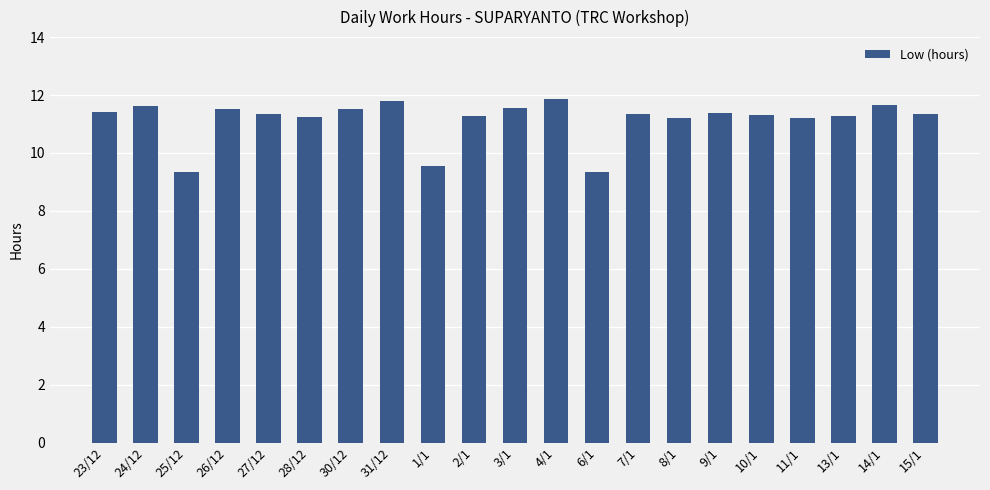

What is the average value?

11.2